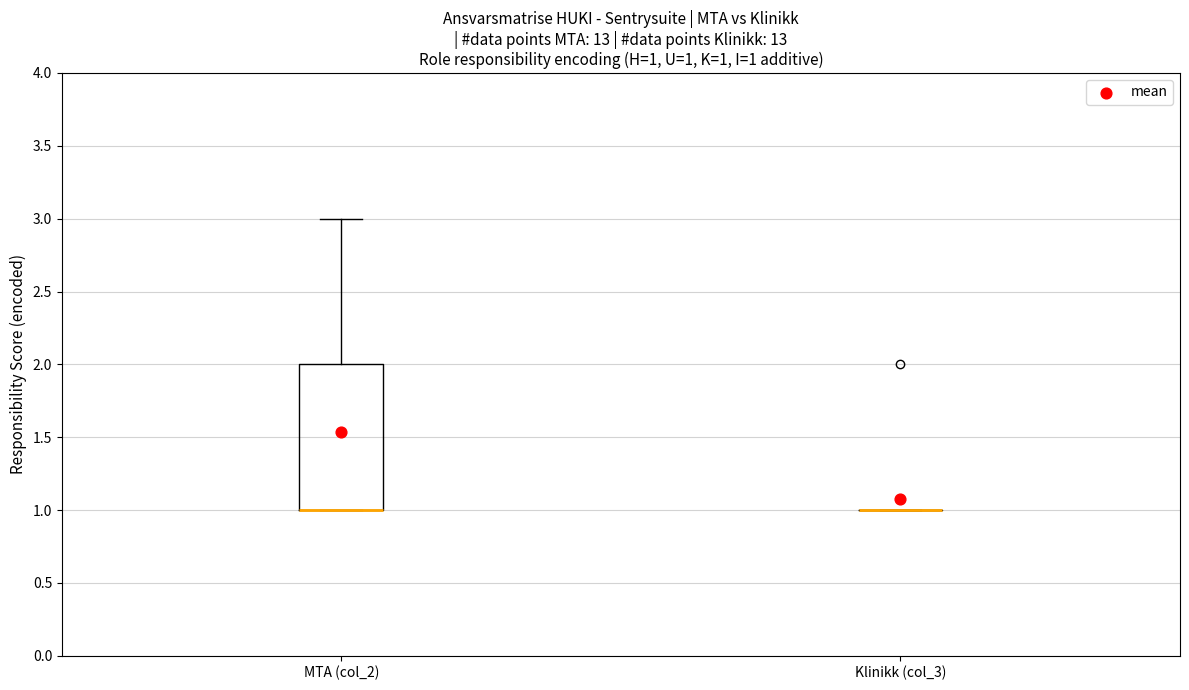

Which box is the tallest, from its lower edge to its upper edge?

MTA (col_2)